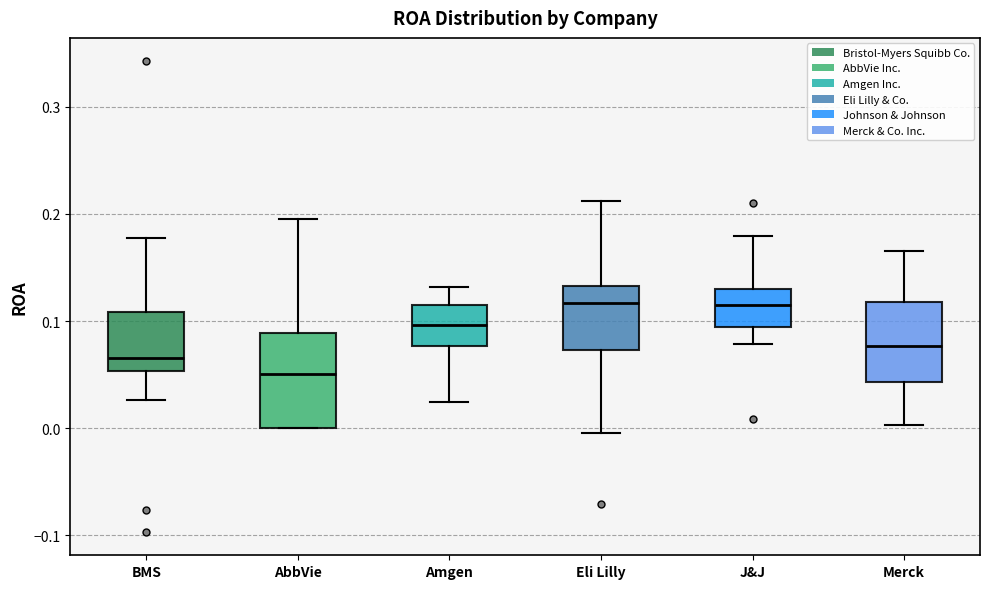

Where is the upper edge of the box for BMS on the y-axis? The values are not printed on the chart, so give them approximately, as read against the axis.

0.11